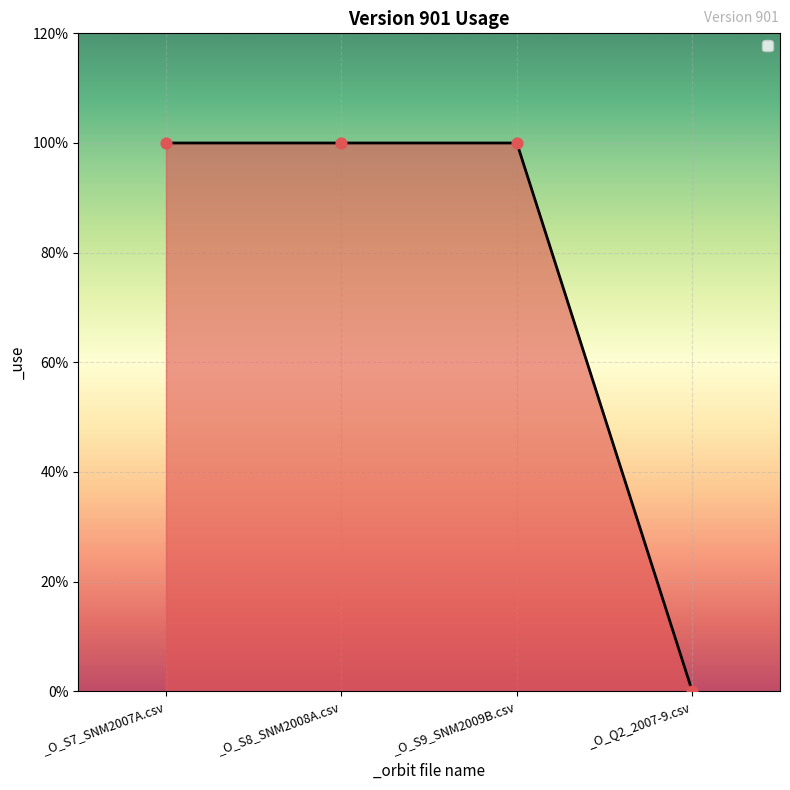

Which has a higher value, _O_S7_SNM2007A.csv or _O_Q2_2007-9.csv?

_O_S7_SNM2007A.csv